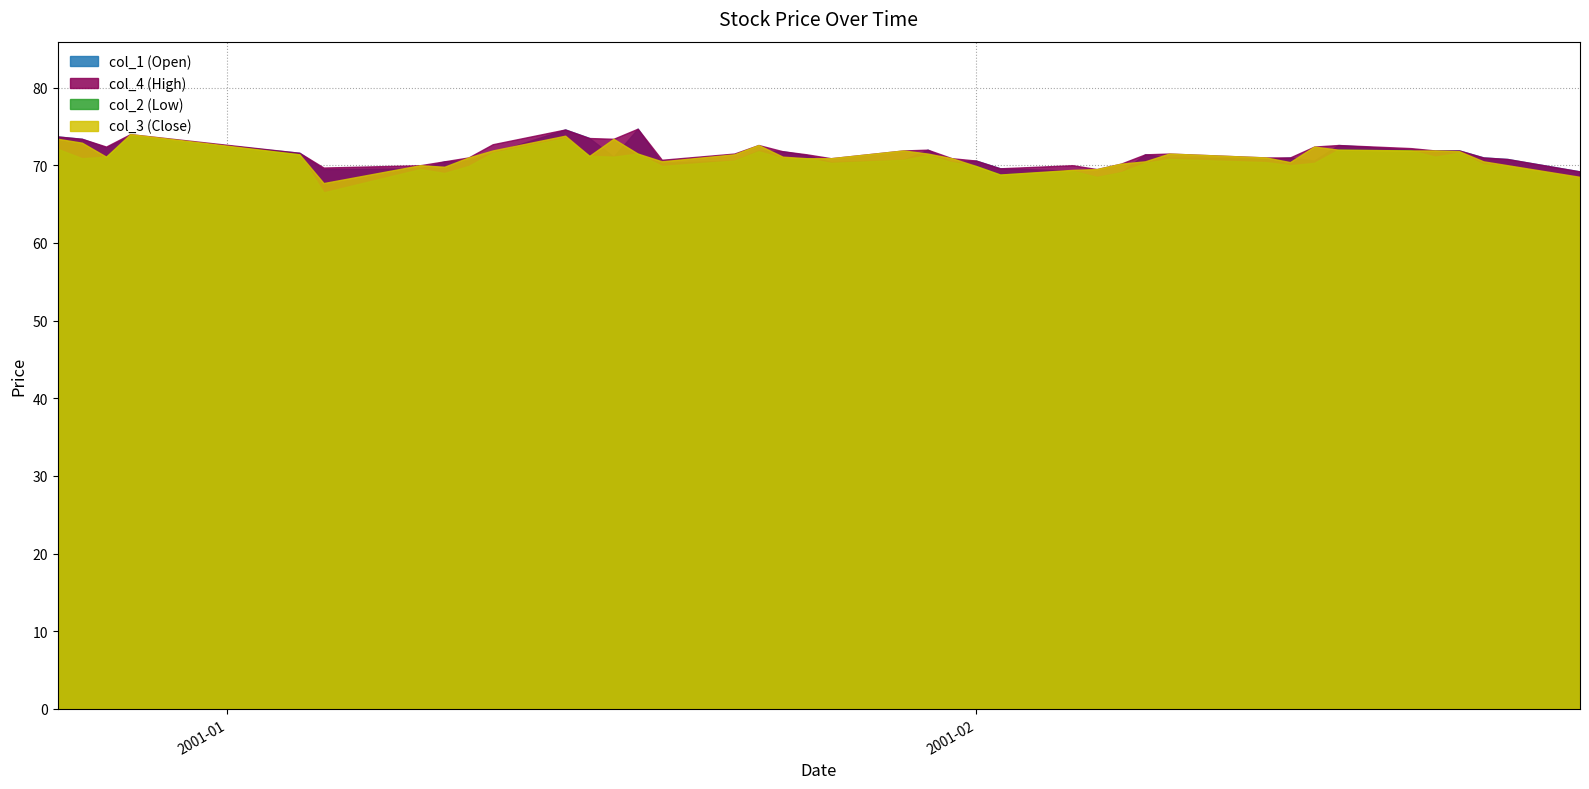

Where do col_1 and col_3 first cross each other?

2000/12/27 and 2000/12/28